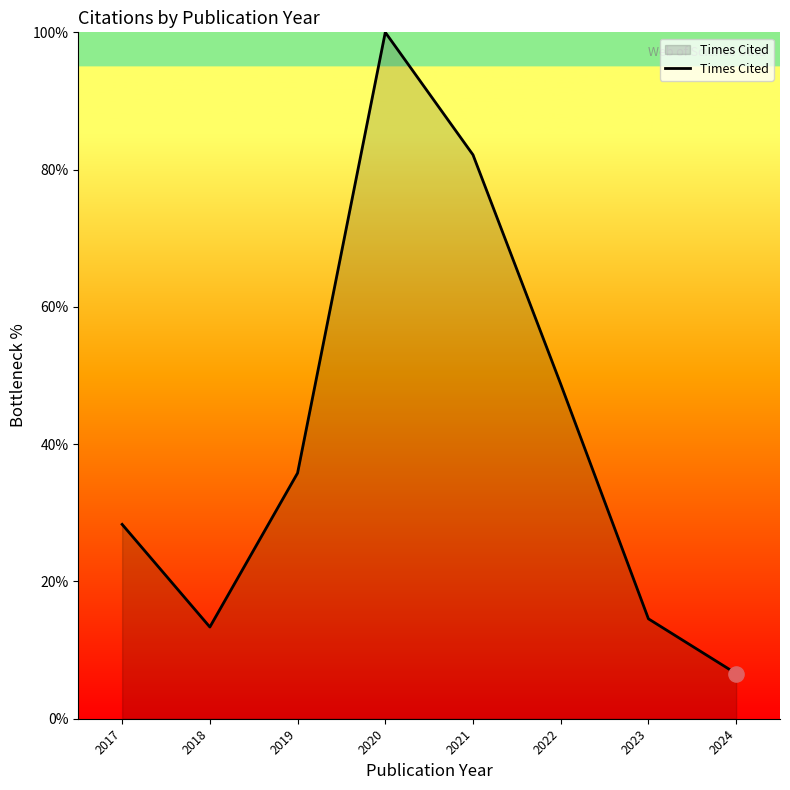

Approximately how many times larger is the value at 2019 compared to 2022?

0.7